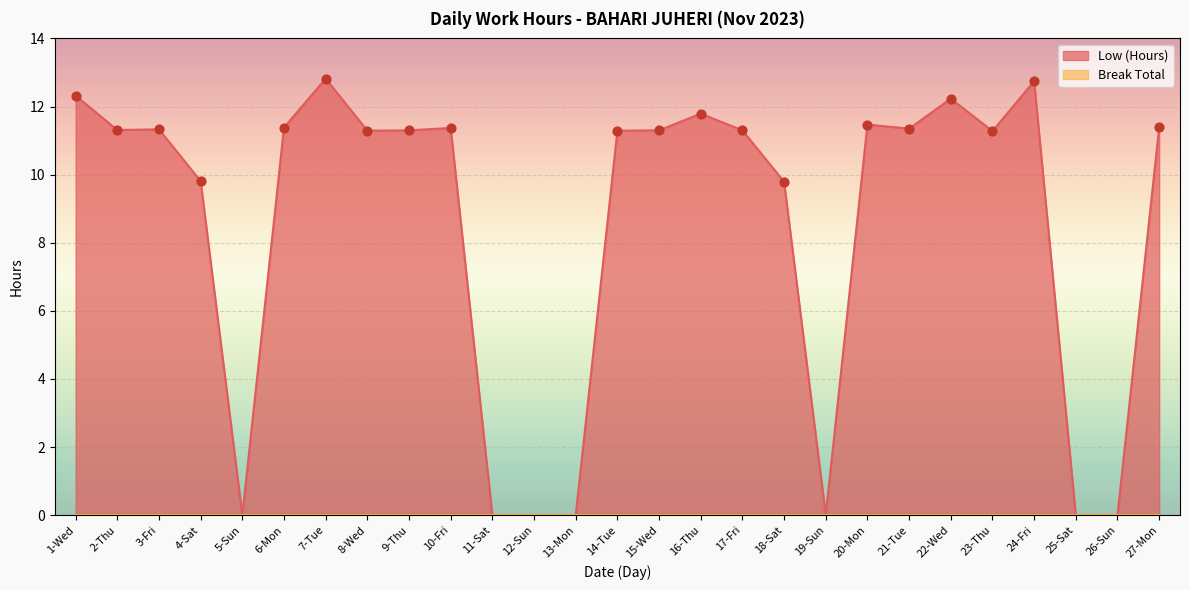

Which has a higher value, 21-Tue or 17-Fri?

21-Tue